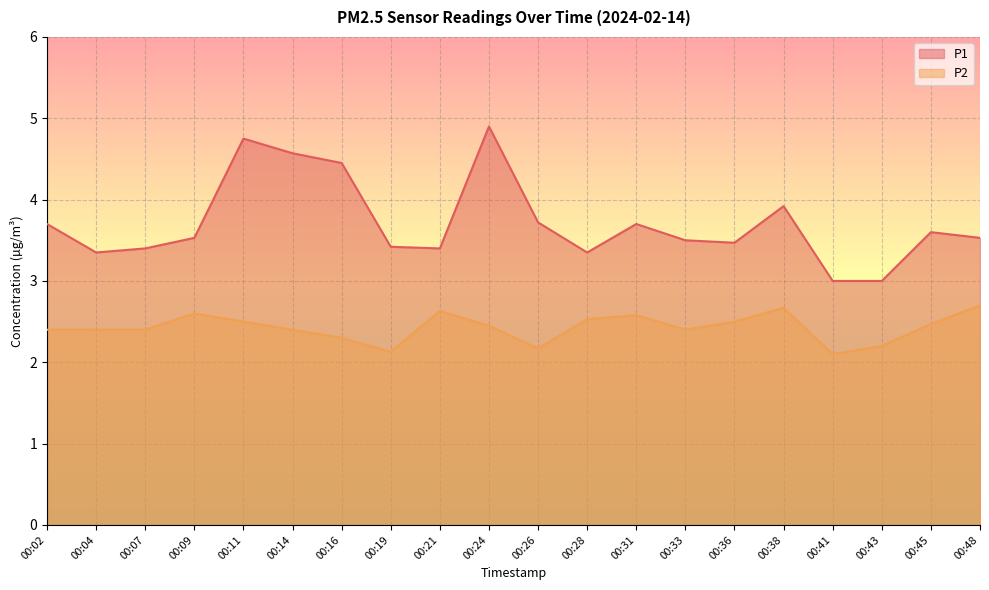

Which category has the lowest value in the P1 series?

00:41